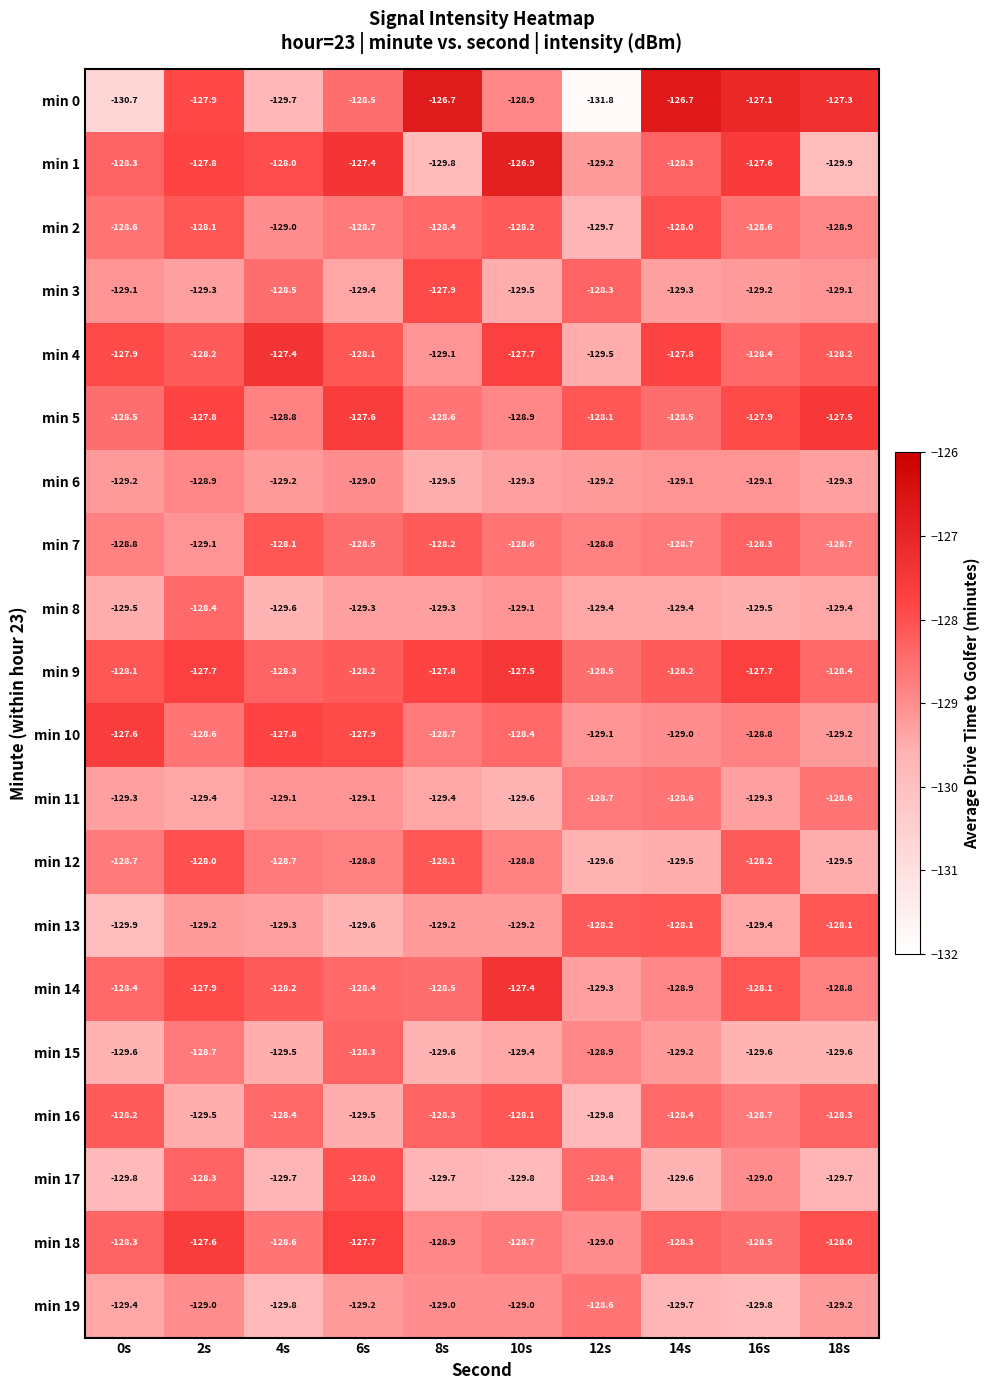

What is the average value of the min 14 series?

-128.4